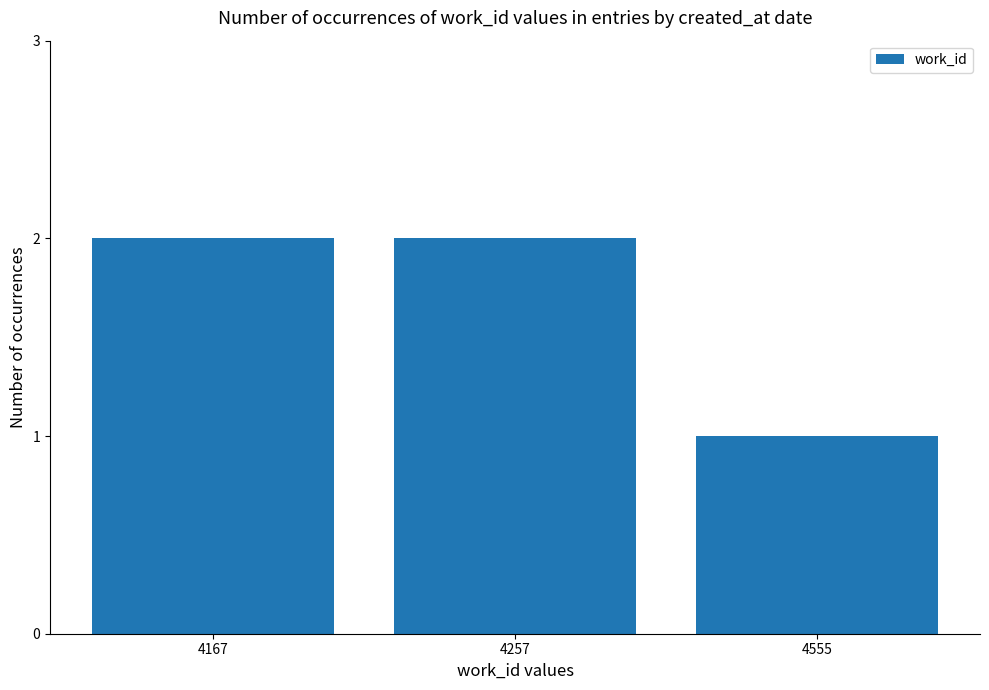

What is the smallest value displayed?

1